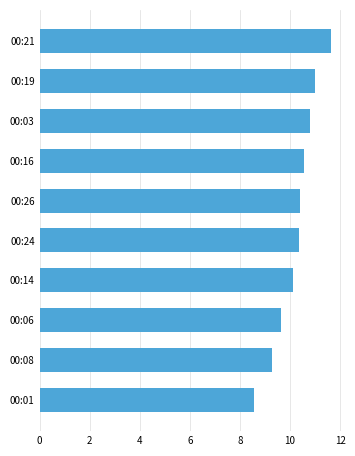

What is the approximate value at 00:01?

8.6